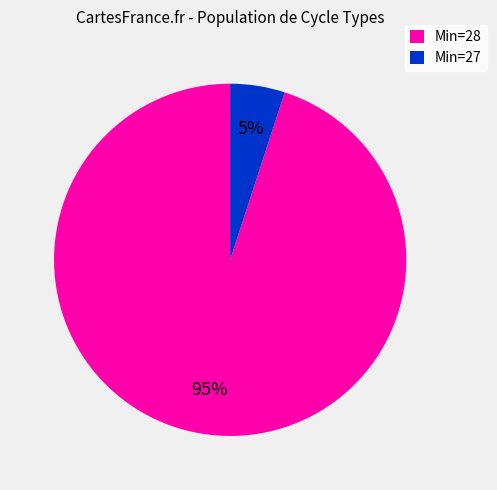

To the nearest percent, what percentage of the pie is Min=28?

95%